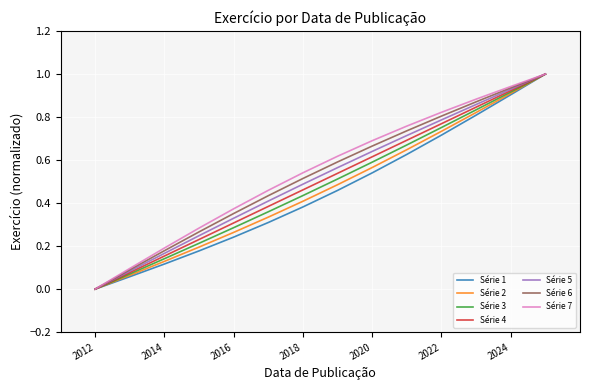

What is the highest value of the Série 5 series?

1.0